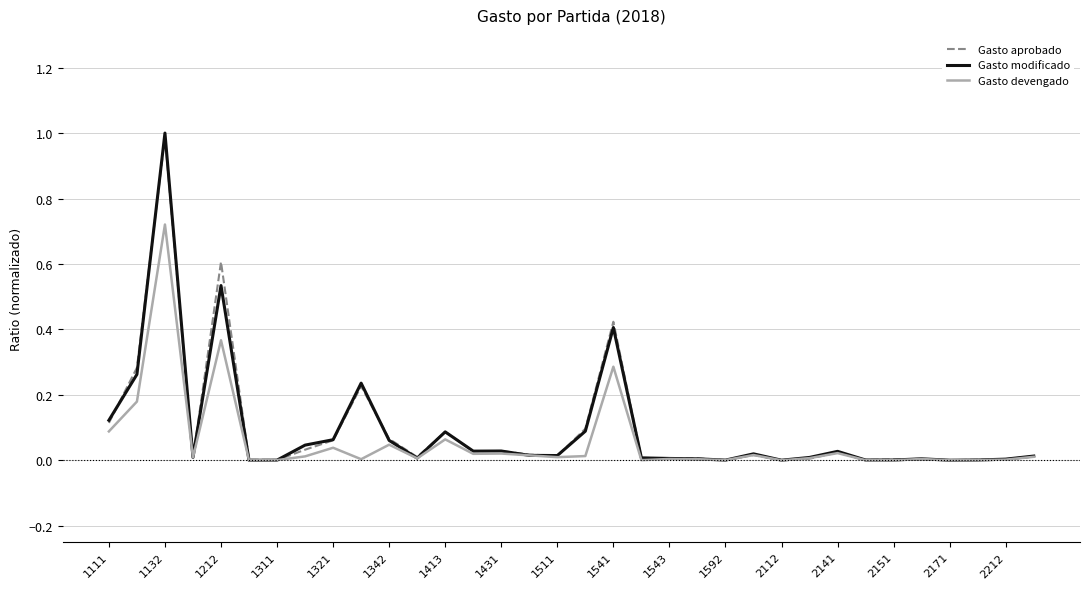

Which series has the largest range (max minus min)?

Gasto modificado